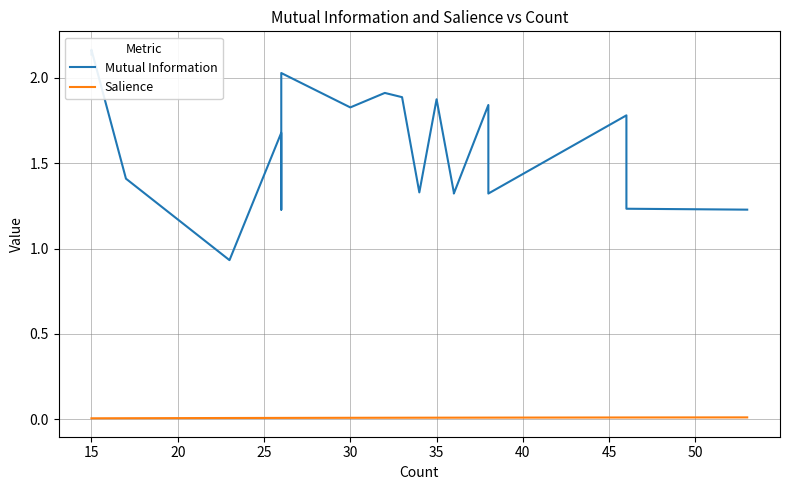

True or false: Salience and Mutual Information cross at least once.

False